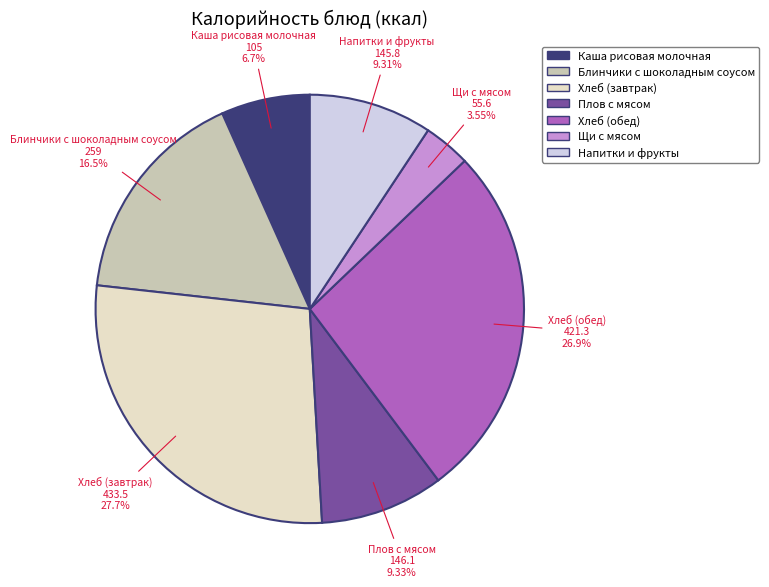

Count the number of slices in the pie.

7